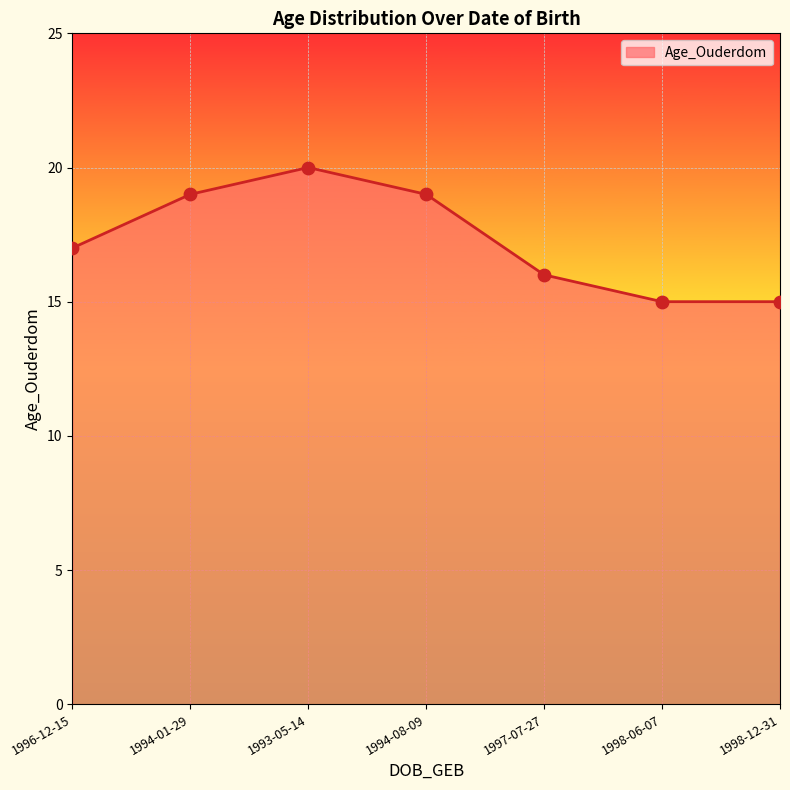

What is the ratio of the value at 1997-07-27 to the value at 1994-08-09?

0.8